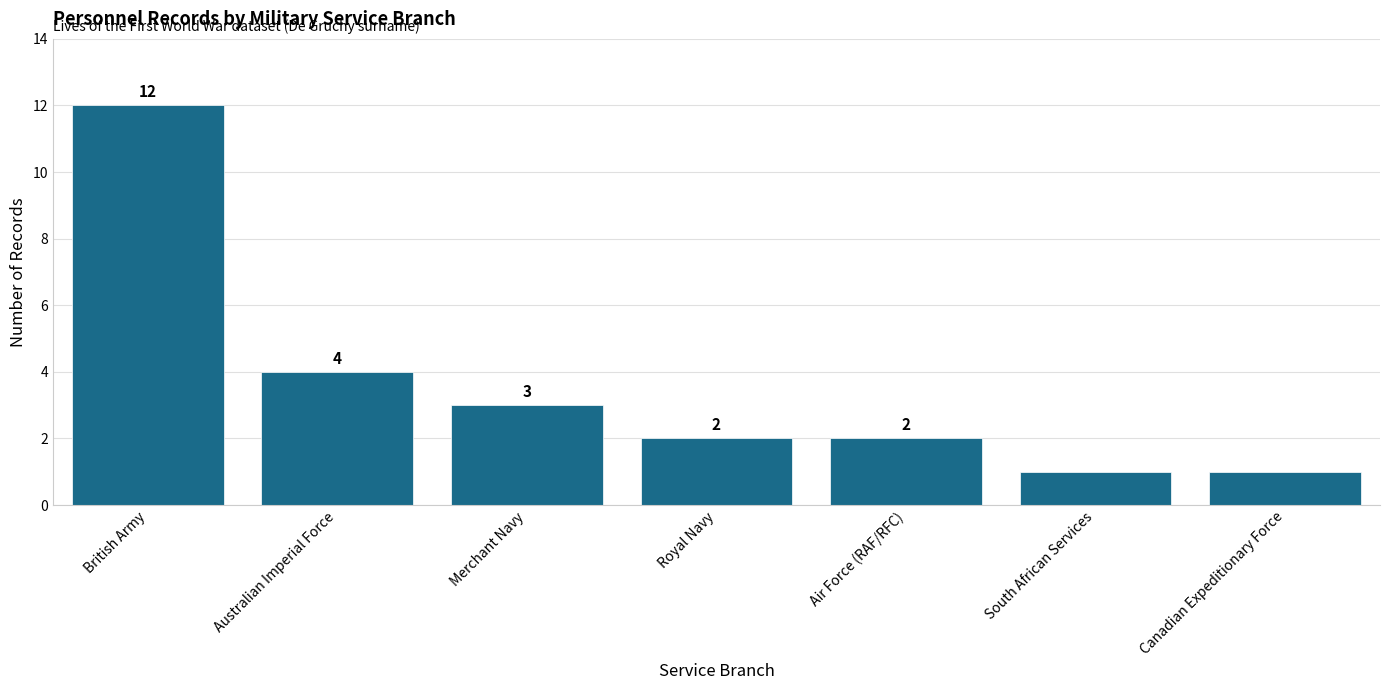

What is the minimum value shown in the chart?

1